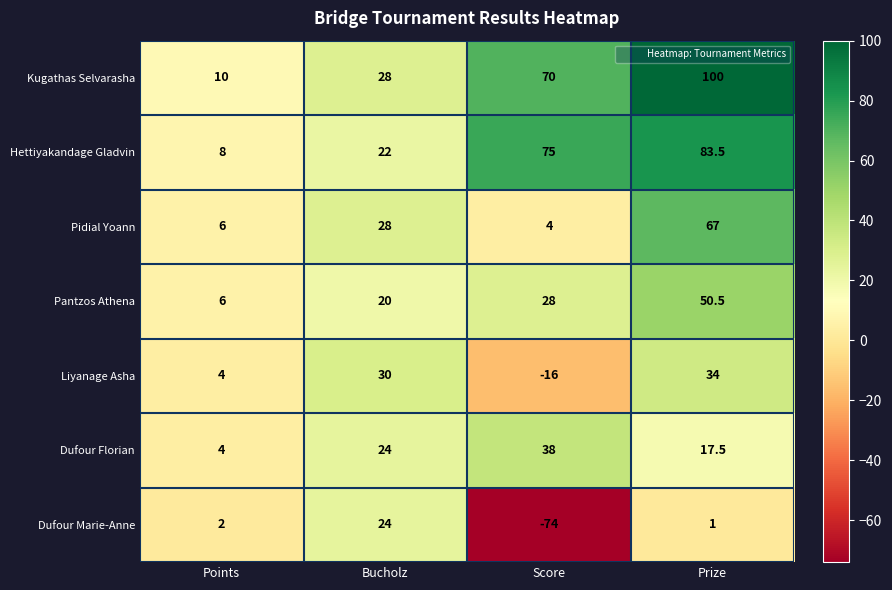

How many values in Dufour Marie-Anne are below zero?

1